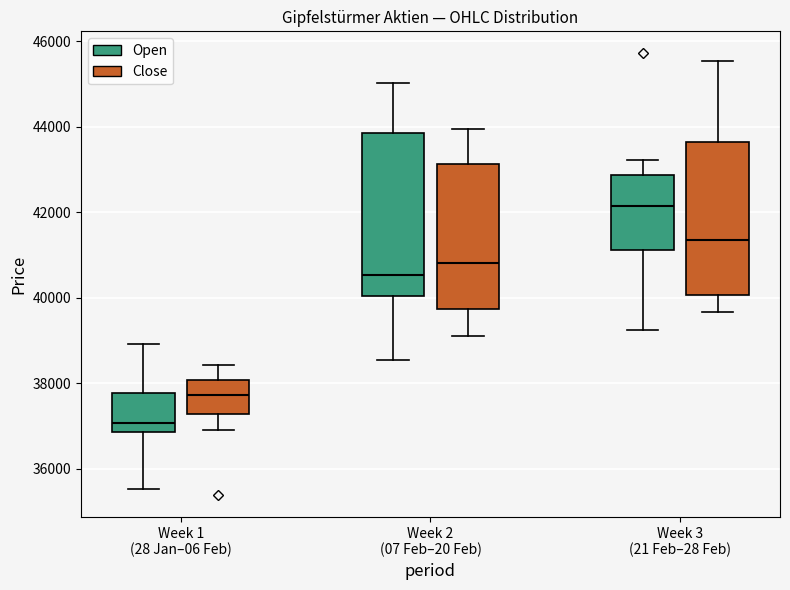

Where does the lower whisker of the box for Week 2 (07 Feb–20 Feb) (Close) end on the y-axis? The values are not printed on the chart, so give them approximately, as read against the axis.

39200